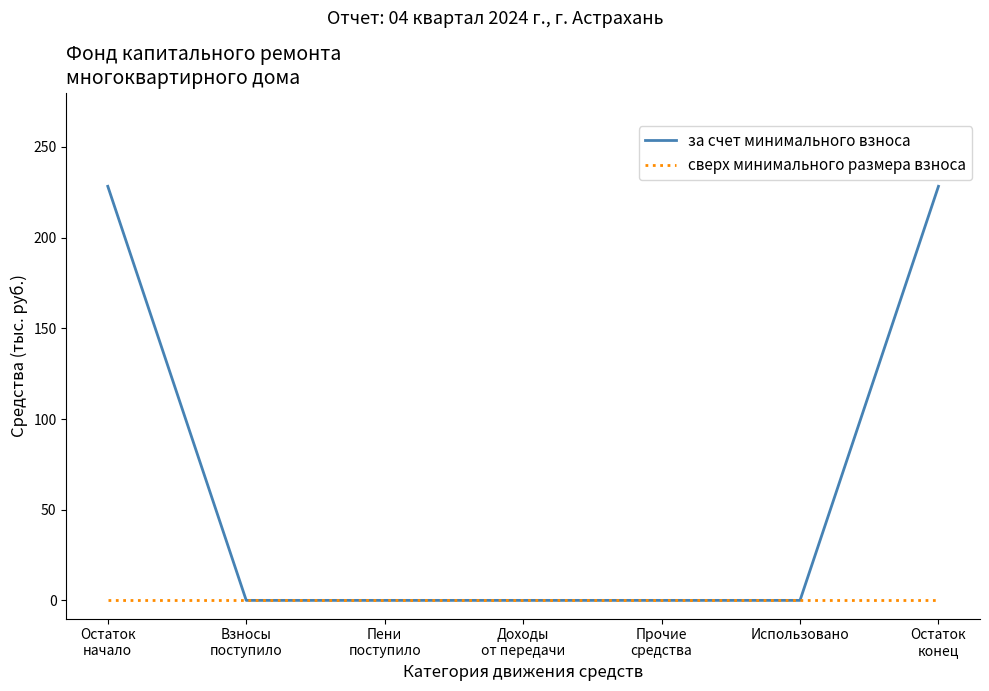

List the series in order of their peak value, lowest first.

сверх минимального размера взноса, за счет минимального взноса